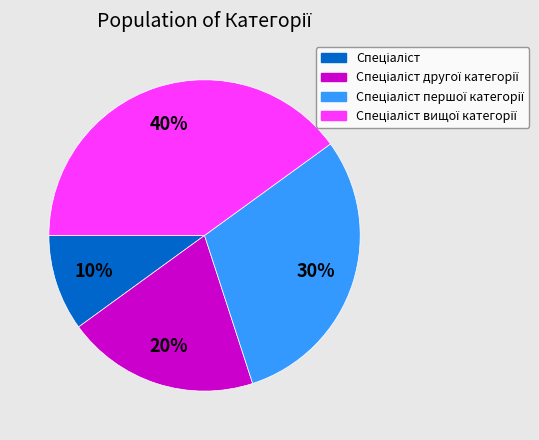

To the nearest percent, what is the difference between the largest and smallest slice percentages?

30%